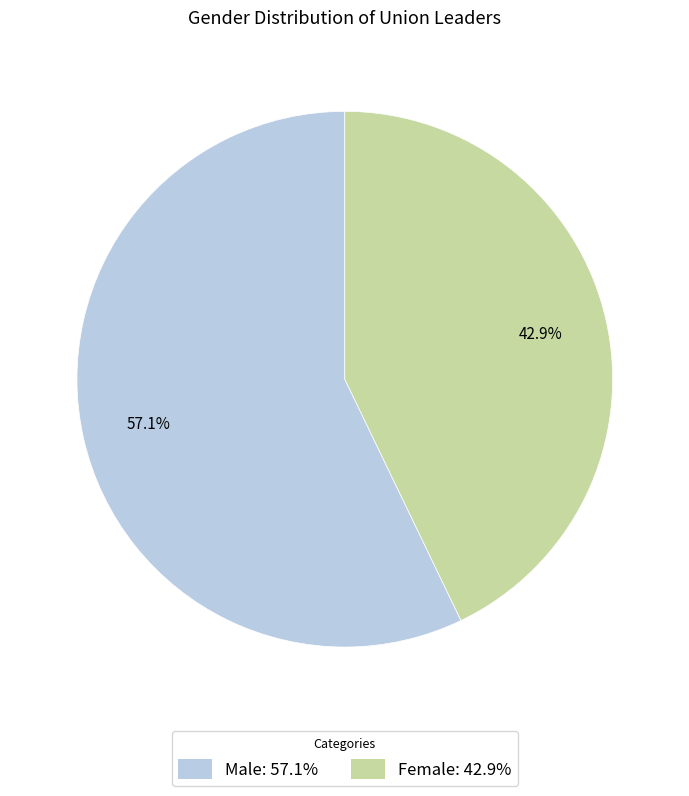

To the nearest percent, what portion does Male represent?

57%